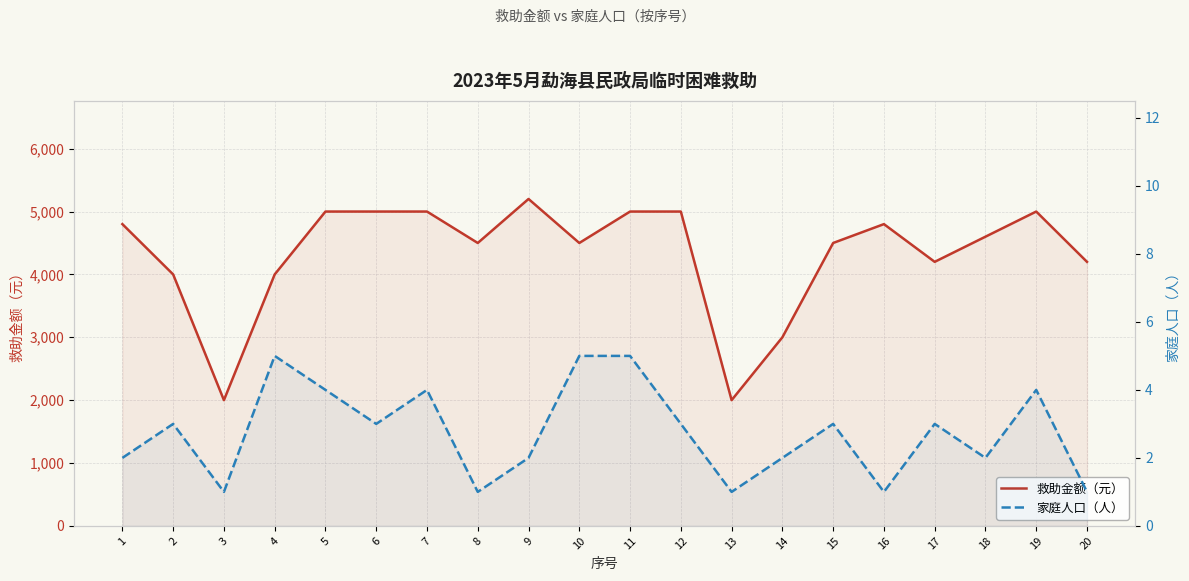

What is the difference between the 救助金额（元） values at 4 and 6?

1000